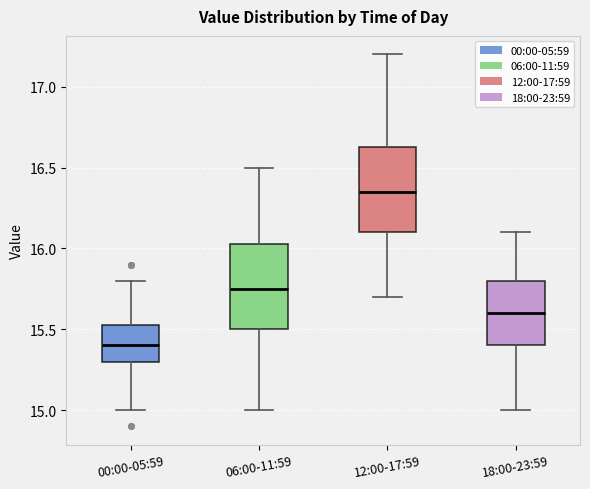

Reading left to right, transcribe this box plot: for each box, give where its median line is, the range the box spans, and where its two whiskers end, as read against the y-axis. The values are not printed on the chart, so give them approximately, as read against the axis.

00:00-05:59: median 15.40, box 15.30 to 15.55, whiskers 15.00 to 15.80
06:00-11:59: median 15.75, box 15.50 to 16.05, whiskers 15.00 to 16.50
12:00-17:59: median 16.35, box 16.10 to 16.65, whiskers 15.70 to 17.20
18:00-23:59: median 15.60, box 15.40 to 15.80, whiskers 15.00 to 16.10